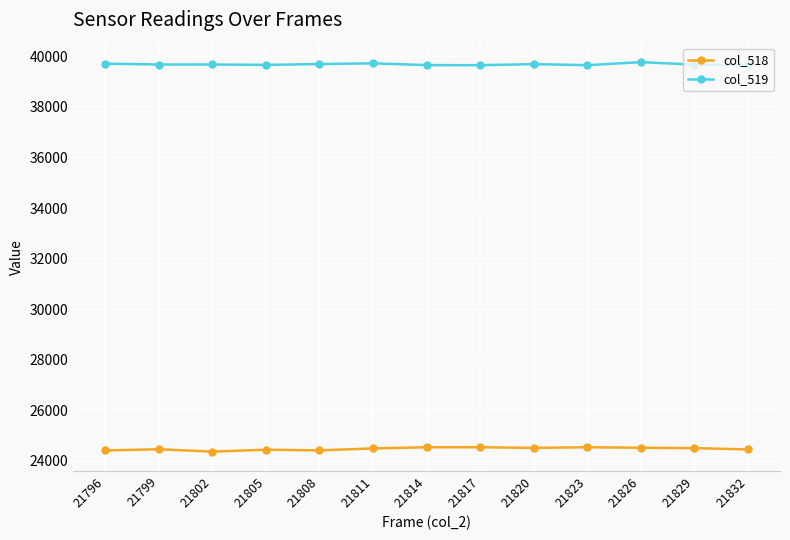

True or false: col_518 and col_519 intersect in this chart.

False